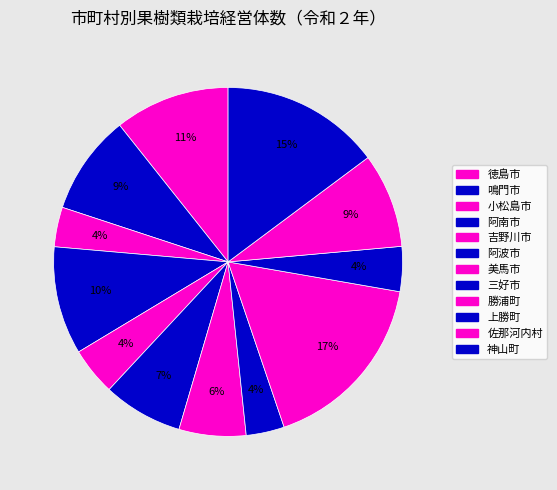

Which slice is the smallest?

三好市